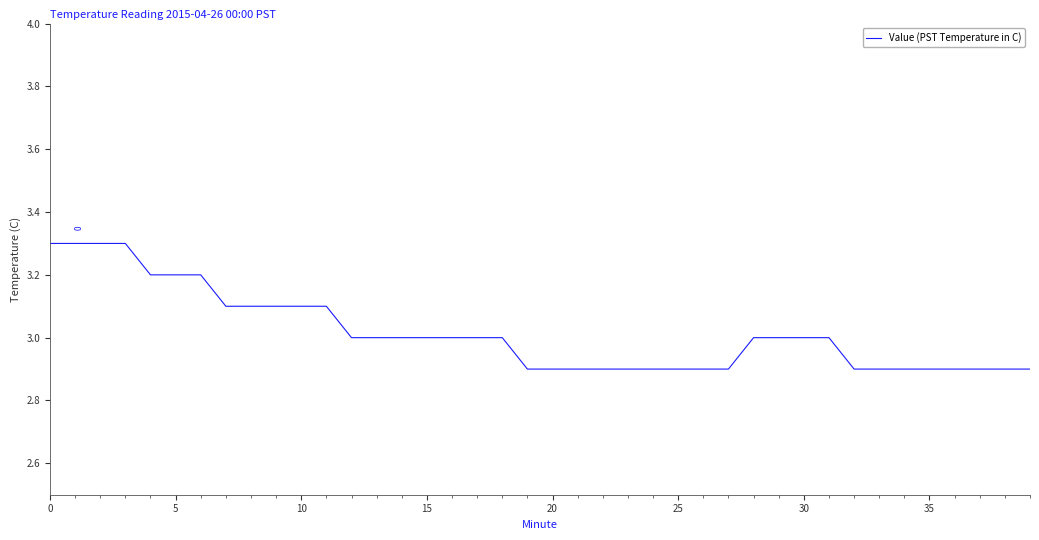

What is the smallest value displayed?

2.9